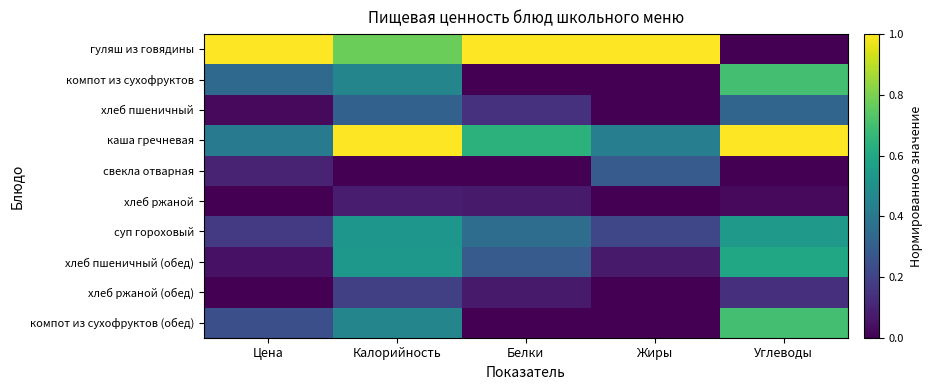

At how many categories does at least one series exceed 0?

5